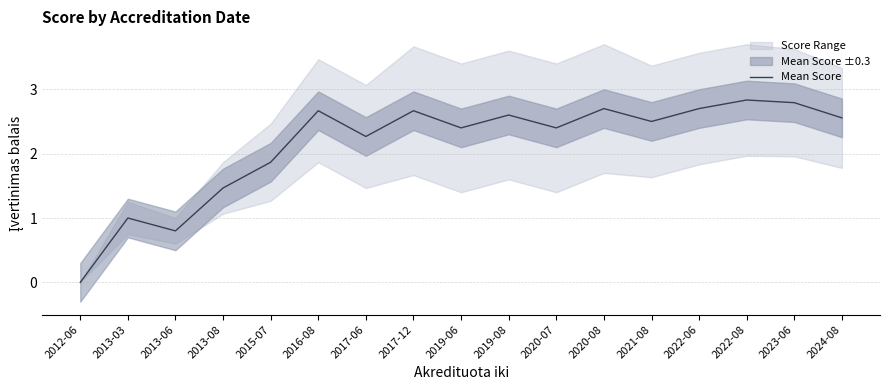

What is the label of the 14th point from the right?

2013-08